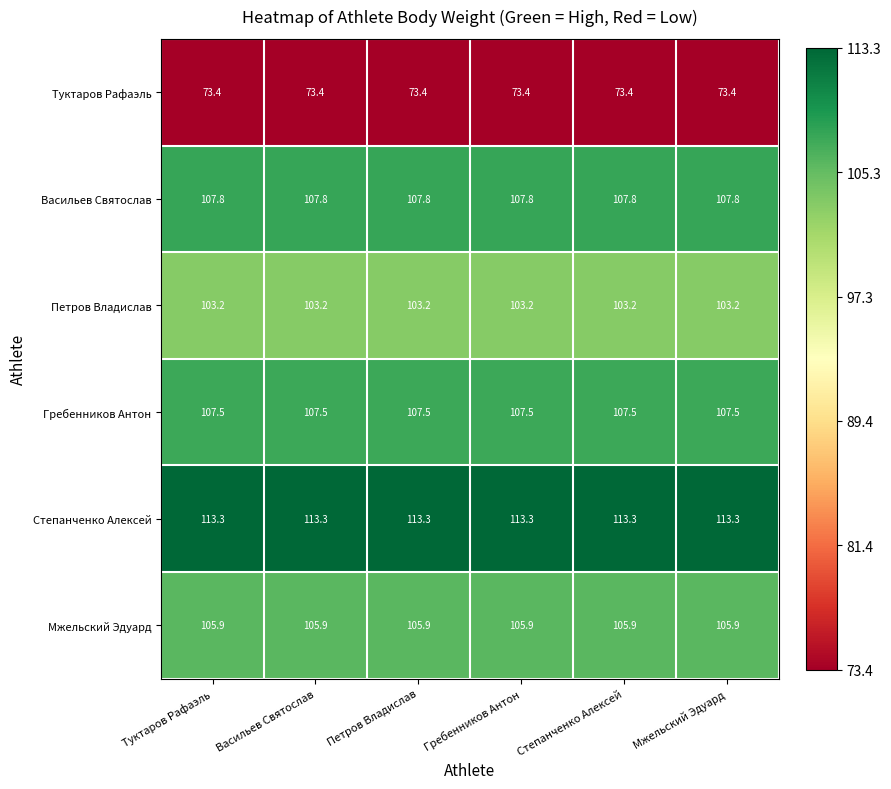

What is the lowest value of the Степанченко Алексей series?

113.3